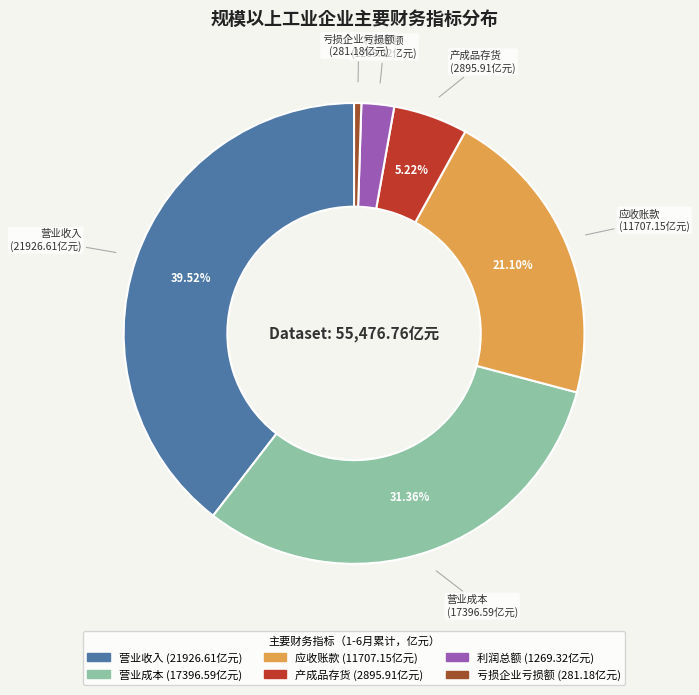

Is there a majority slice in this chart?

No